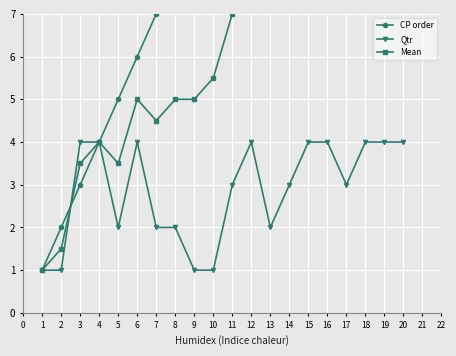

What is the value of the Qtr point at the 8th from the left?

2